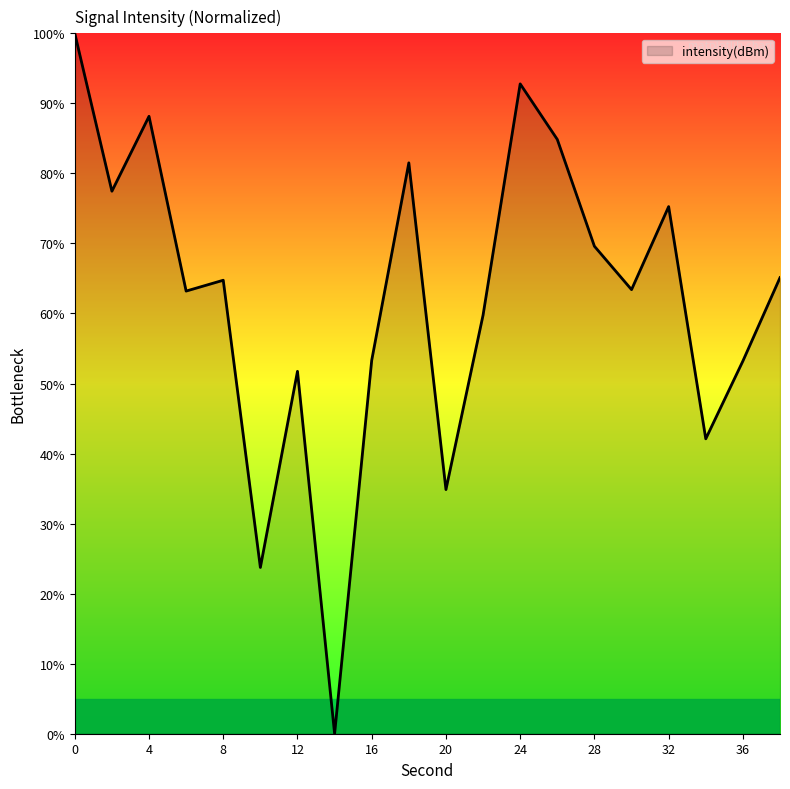

What is the maximum value shown in the chart?

100.0